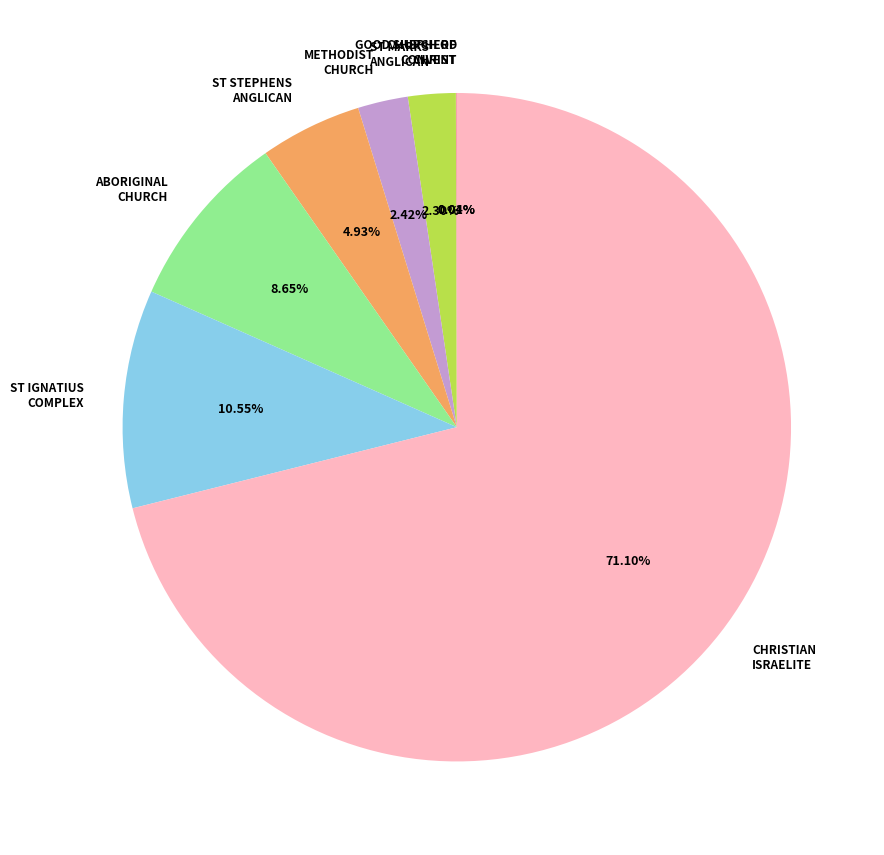

Is the sum of ABORIGINAL CHURCH and ST MARKS ANGLICAN greater than half?

No